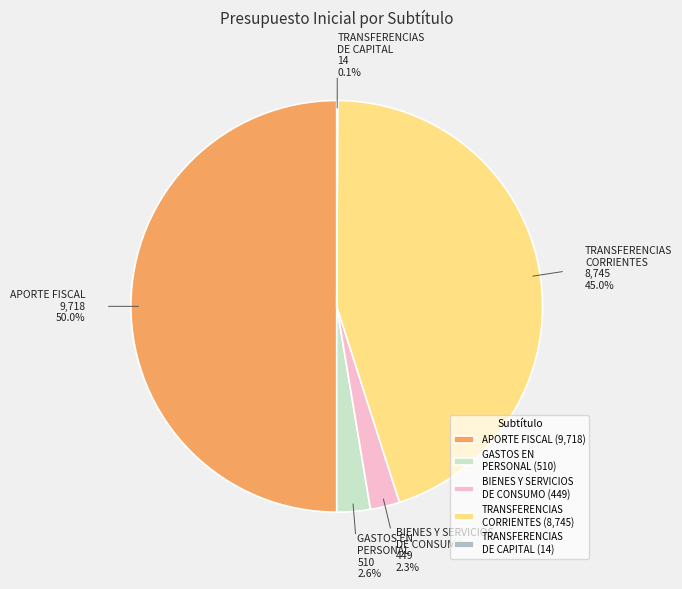

Does BIENES Y SERVICIOS DE CONSUMO represent more than half of the total?

No